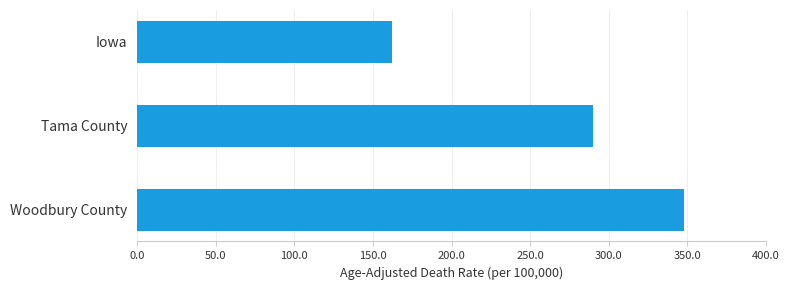

Reading bottom to top, list all the values displayed in this chart.

Woodbury County=347.9	Tama County=289.9	Iowa=162.1